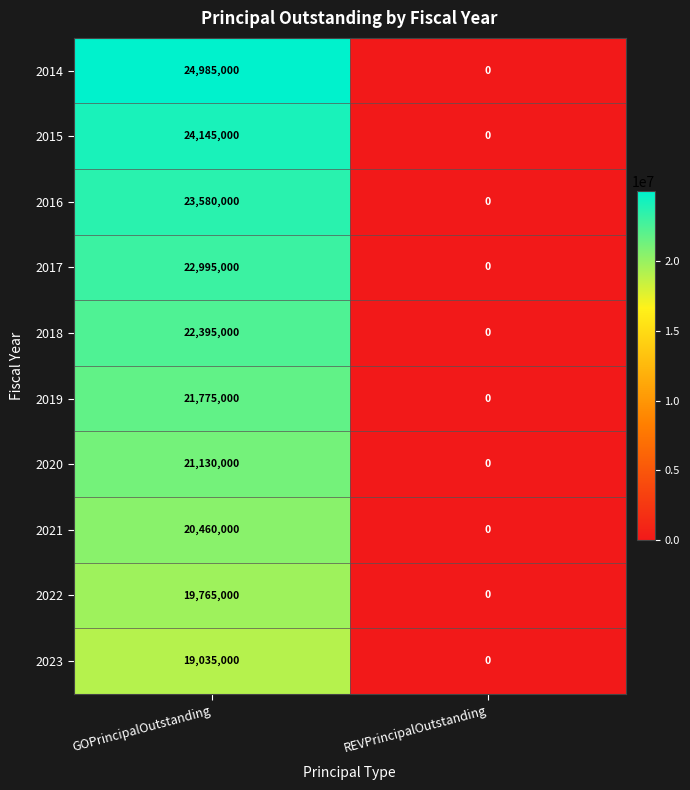

At which category is the sum across all series the highest?

GOPrincipalOutstanding